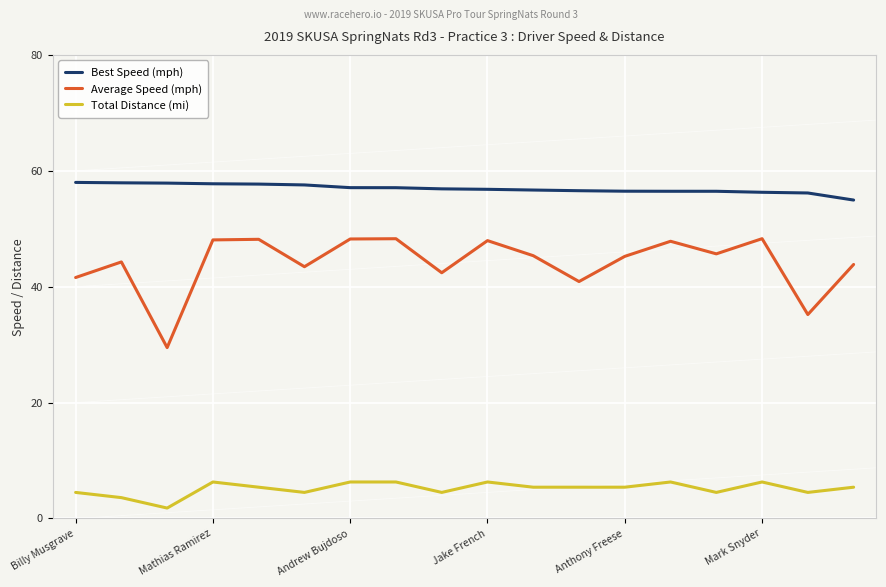

How many interior local valleys does the Average Speed (mph) series have?

6